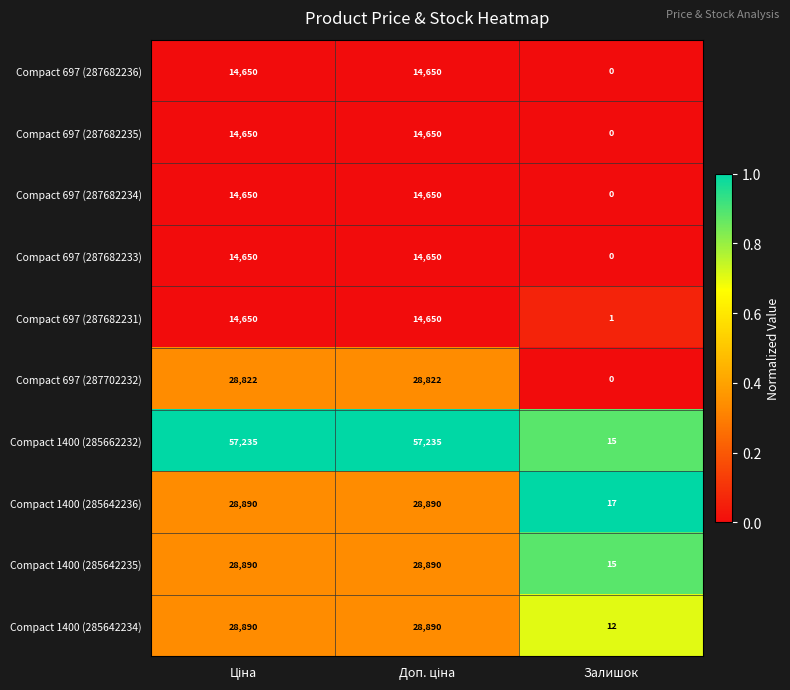

At which label is Compact 1400 (285642236) closest to 14453?

Залишок